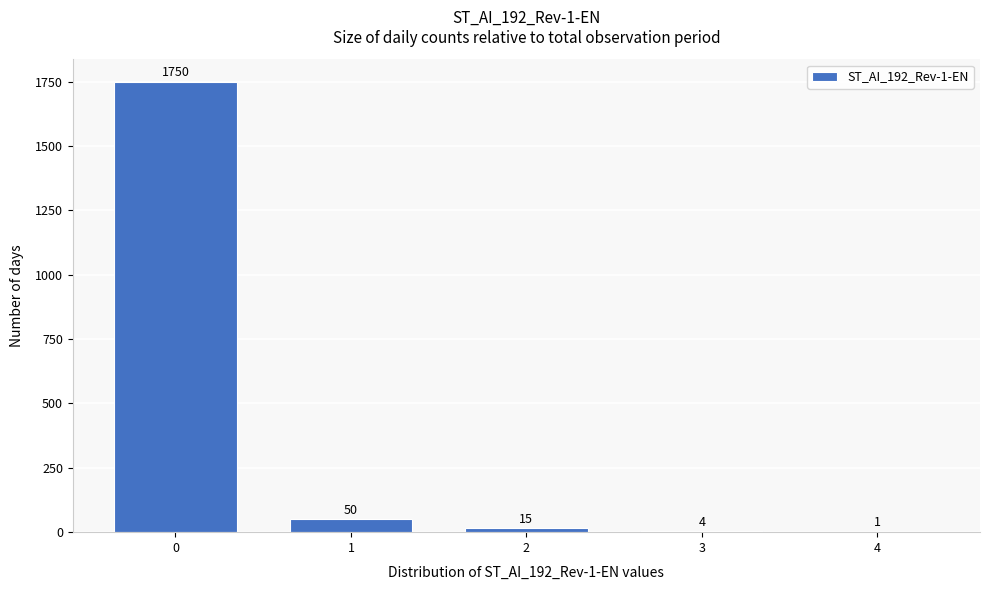

Reading left to right, what are all the values shown in this chart?

0=1750	1=50	2=15	3=4	4=1